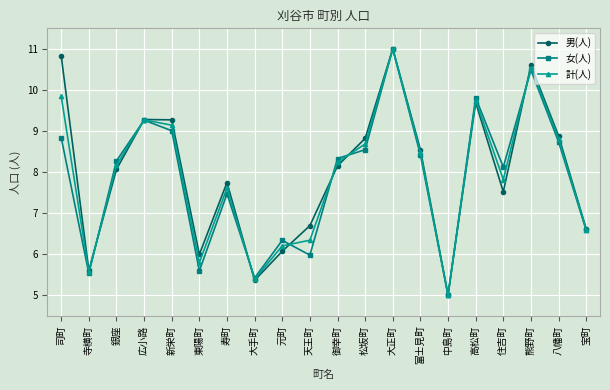

How many lines are shown in the chart?

3